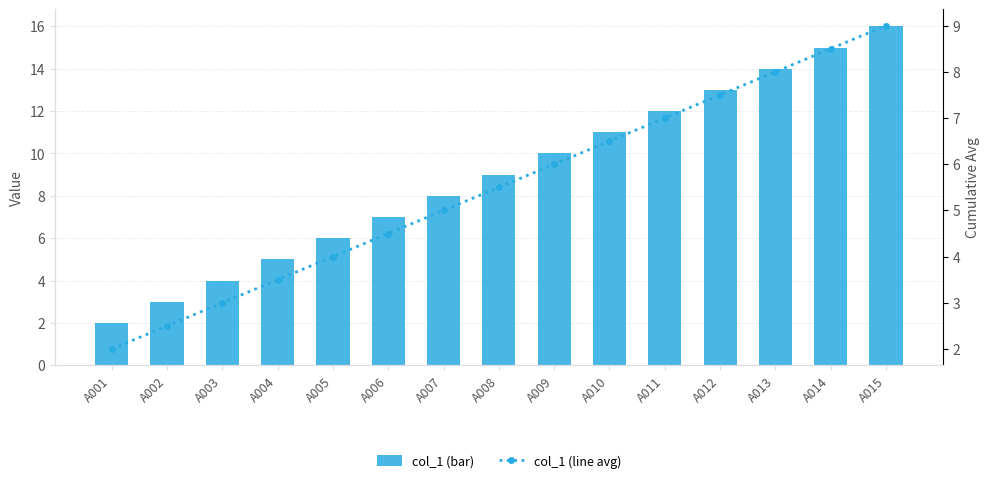

Rank the categories by col_1 (bar) value from lowest to highest.

A001, A002, A003, A004, A005, A006, A007, A008, A009, A010, A011, A012, A013, A014, A015